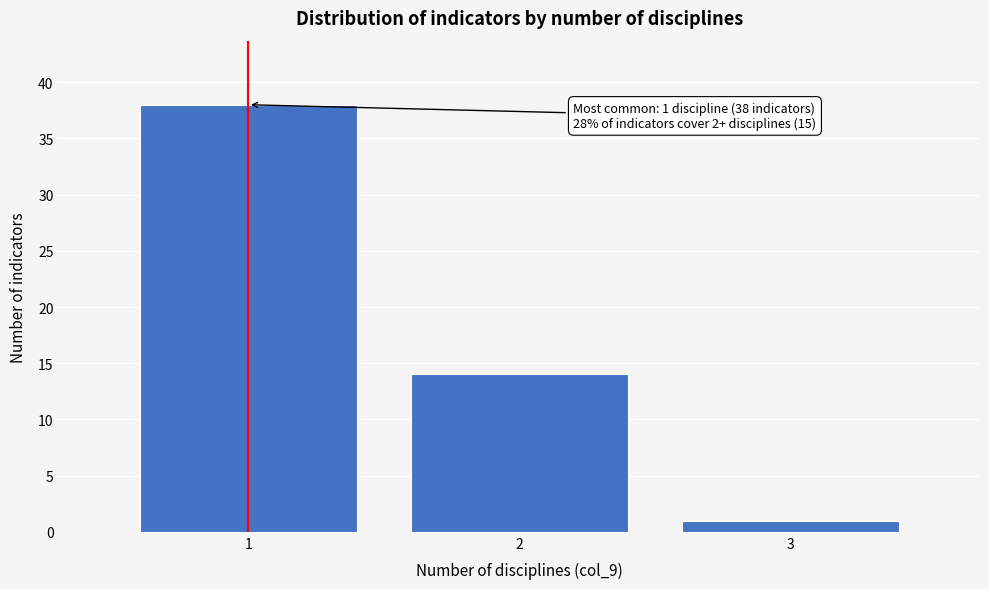

Which range on the x-axis has the tallest bar?

0.5 to 1.5